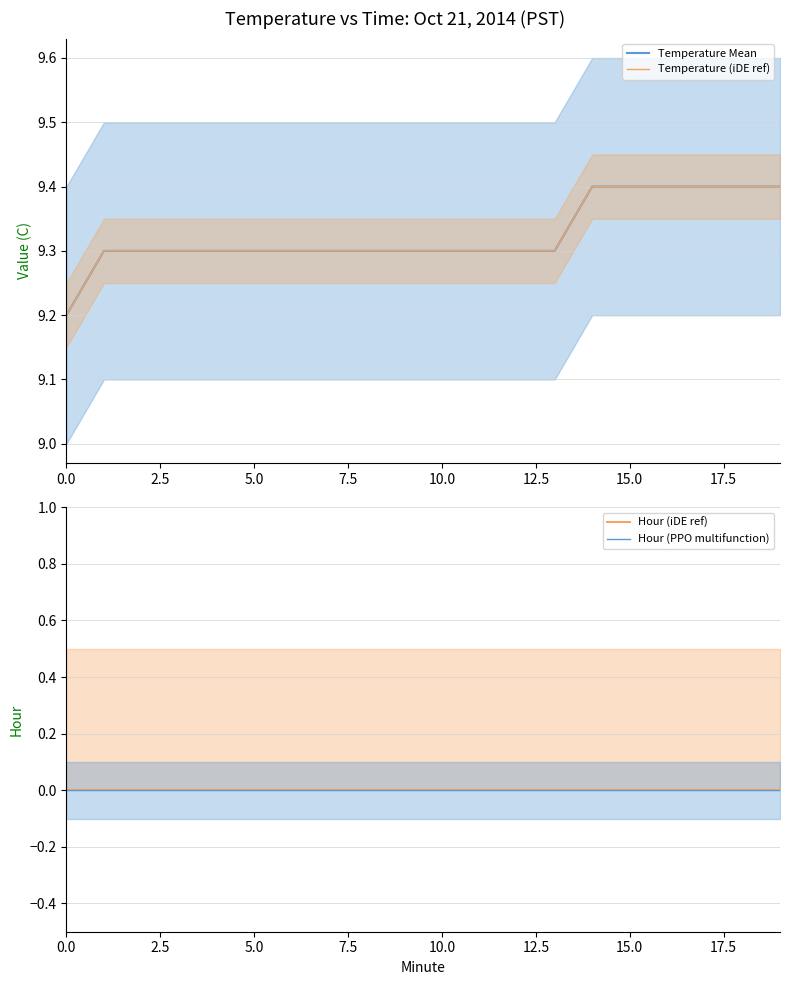

Count the number of categories in the chart.

20